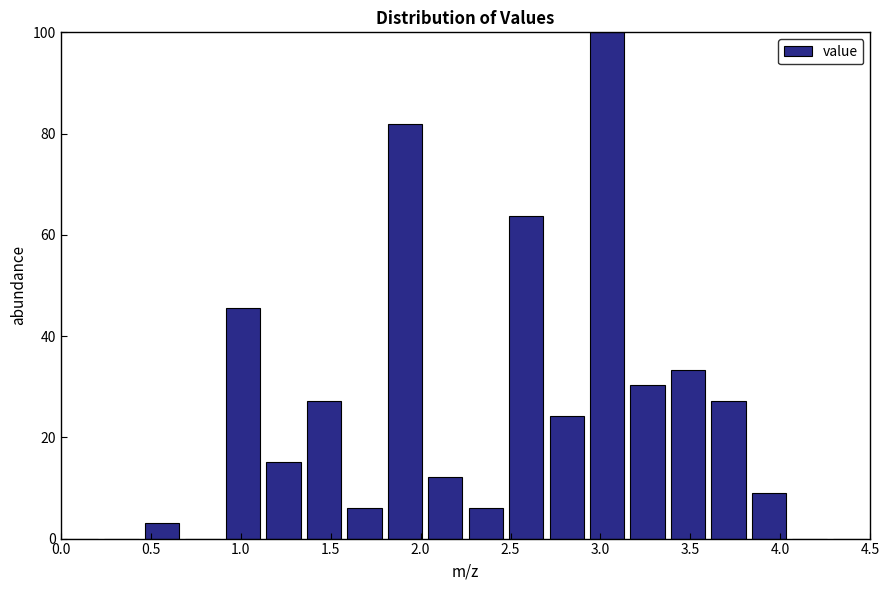

Reading left to right, list every bar in this chart as the range it spans on the x-axis followed by its height. Neither the bar edges nor the heights are printed on the chart, so give them approximately, as read against the axes.

0.000 to 0.225: 0
0.225 to 0.450: 0
0.450 to 0.675: 4
0.675 to 0.900: 0
0.900 to 1.125: 46
1.125 to 1.350: 16
1.350 to 1.575: 28
1.575 to 1.800: 6
1.800 to 2.025: 82
2.025 to 2.250: 12
2.250 to 2.475: 6
2.475 to 2.700: 64
2.700 to 2.925: 24
2.925 to 3.150: 100
3.150 to 3.375: 30
3.375 to 3.600: 34
3.600 to 3.825: 28
3.825 to 4.050: 10
4.050 to 4.275: 0
4.275 to 4.500: 0